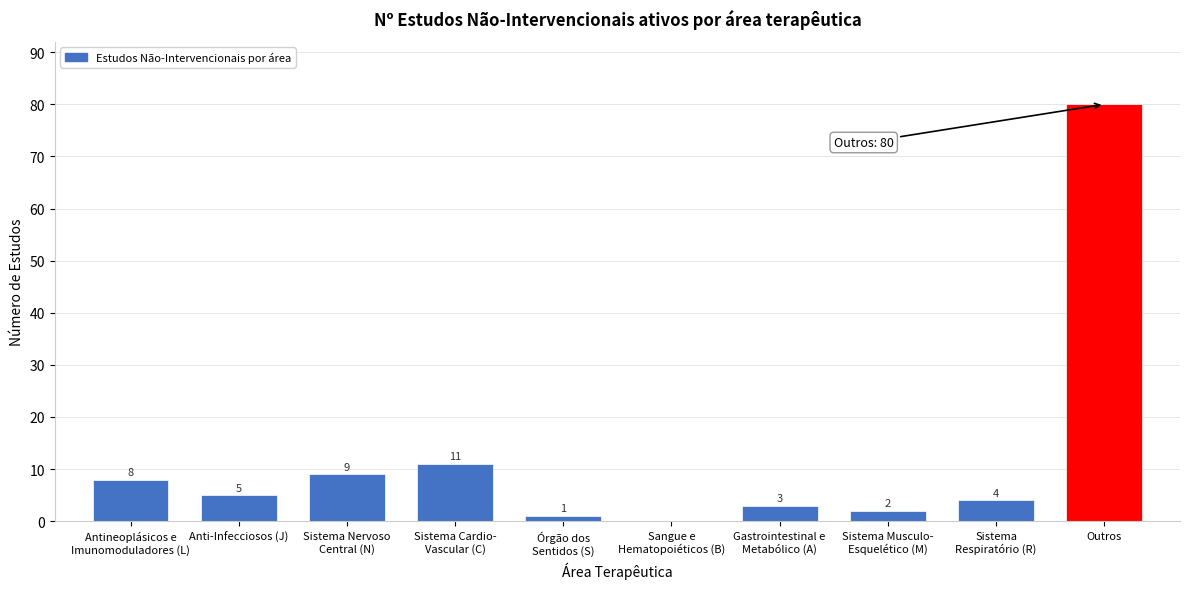

What is the sum of all values?

123